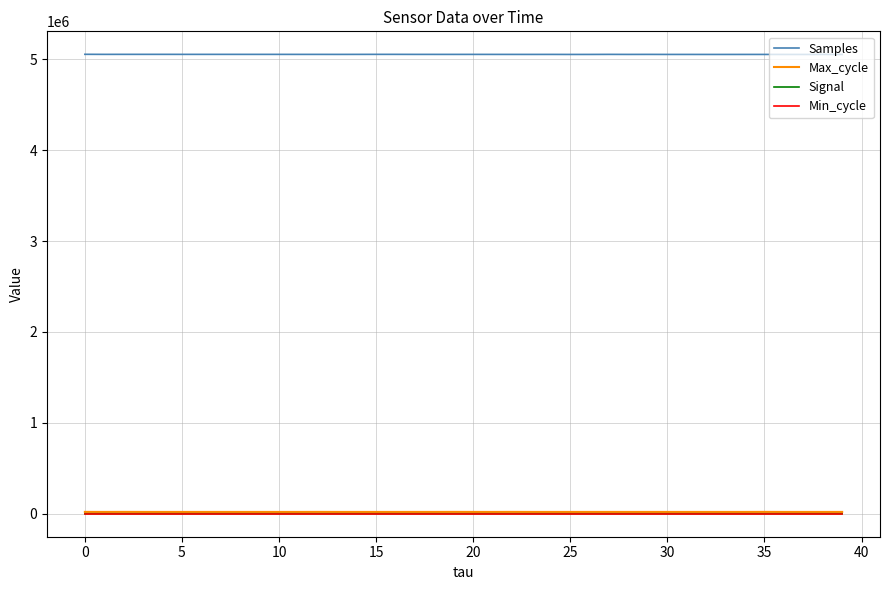

Which series has the largest total across all categories?

Samples